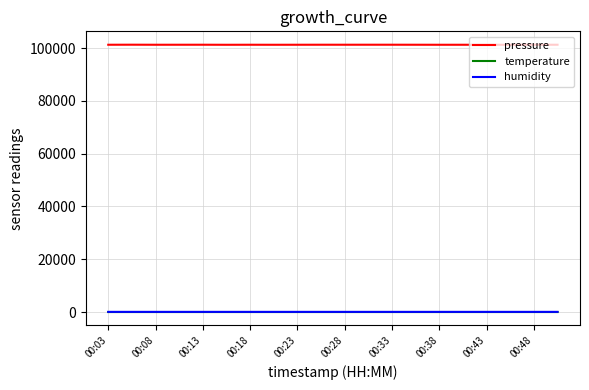

Which series has the largest range (max minus min)?

pressure